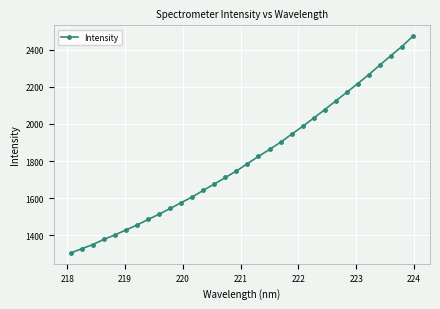

What is the smallest value displayed?

1304.9